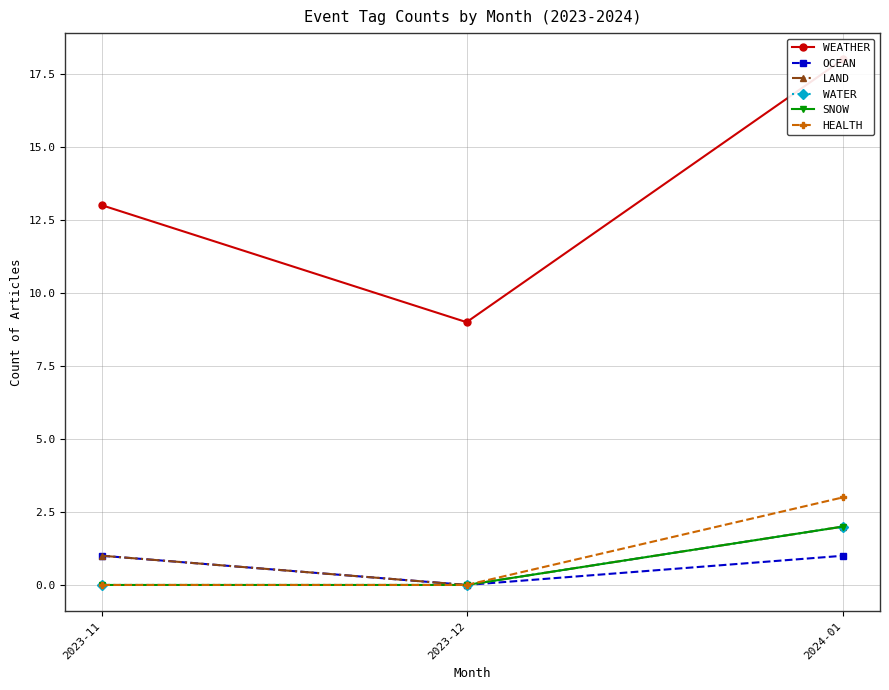

The LAND series shows 3 at 2024-01. True or false?

False